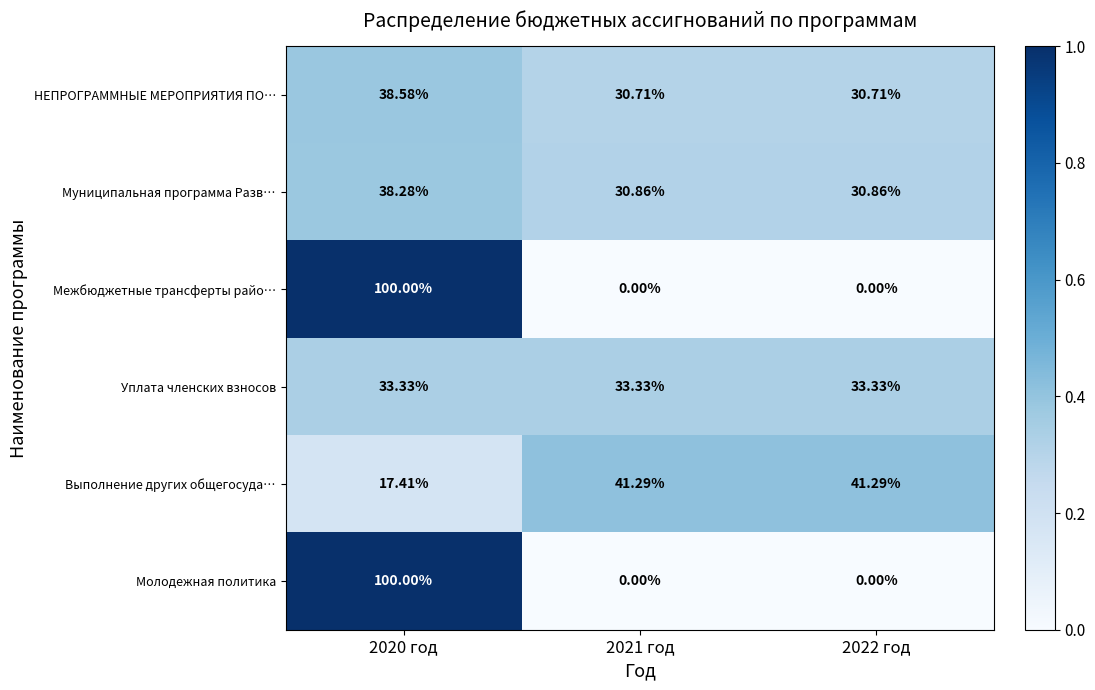

Is the value of Уплата членских взносов at 2021 год greater than the value of Муниципальная программа Разв… at 2022 год?

Yes